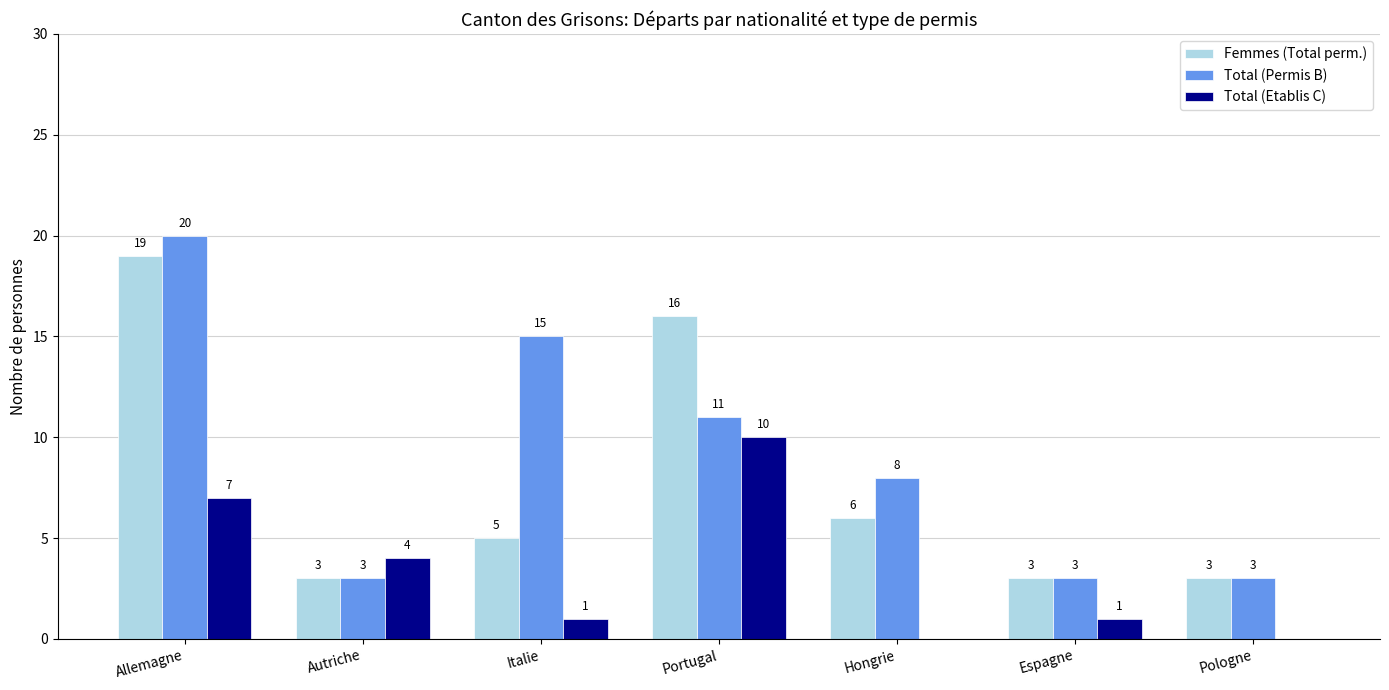

What is the maximum value for Femmes (Total perm.)?

19